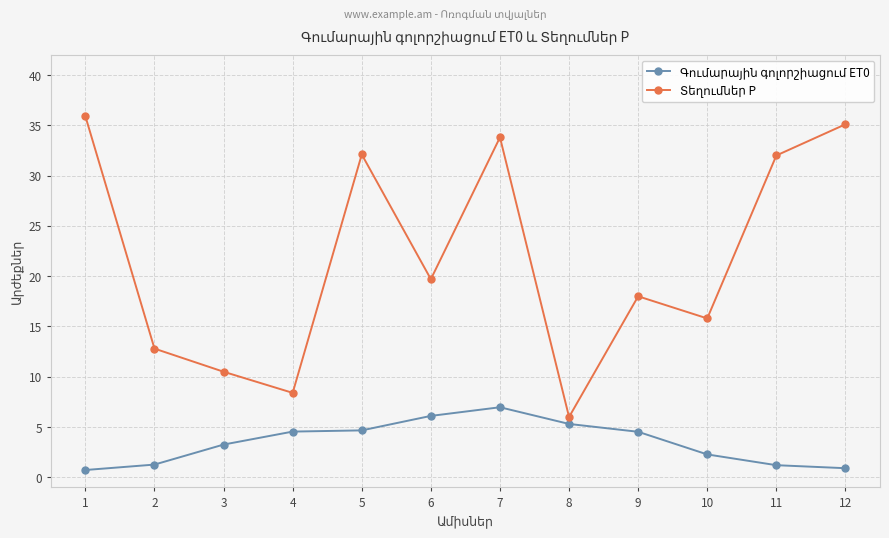

What is the difference between the highest and lowest values at 12?

34.2